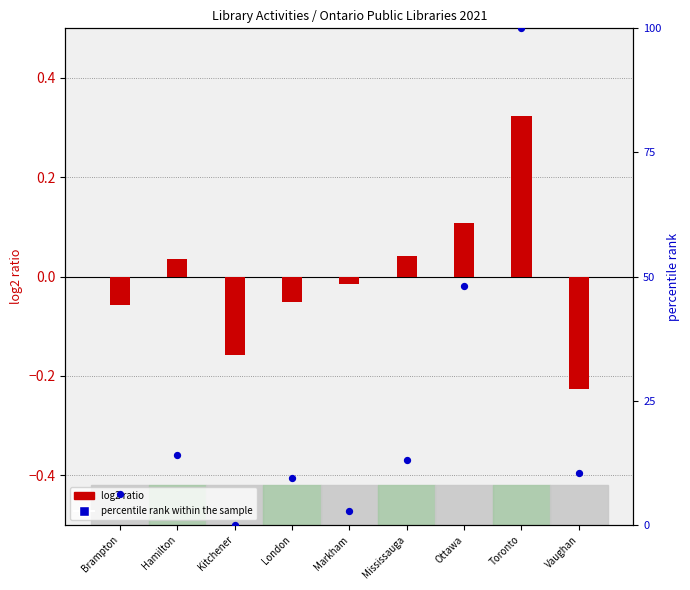

At how many categories does at least one series exceed 56?

1